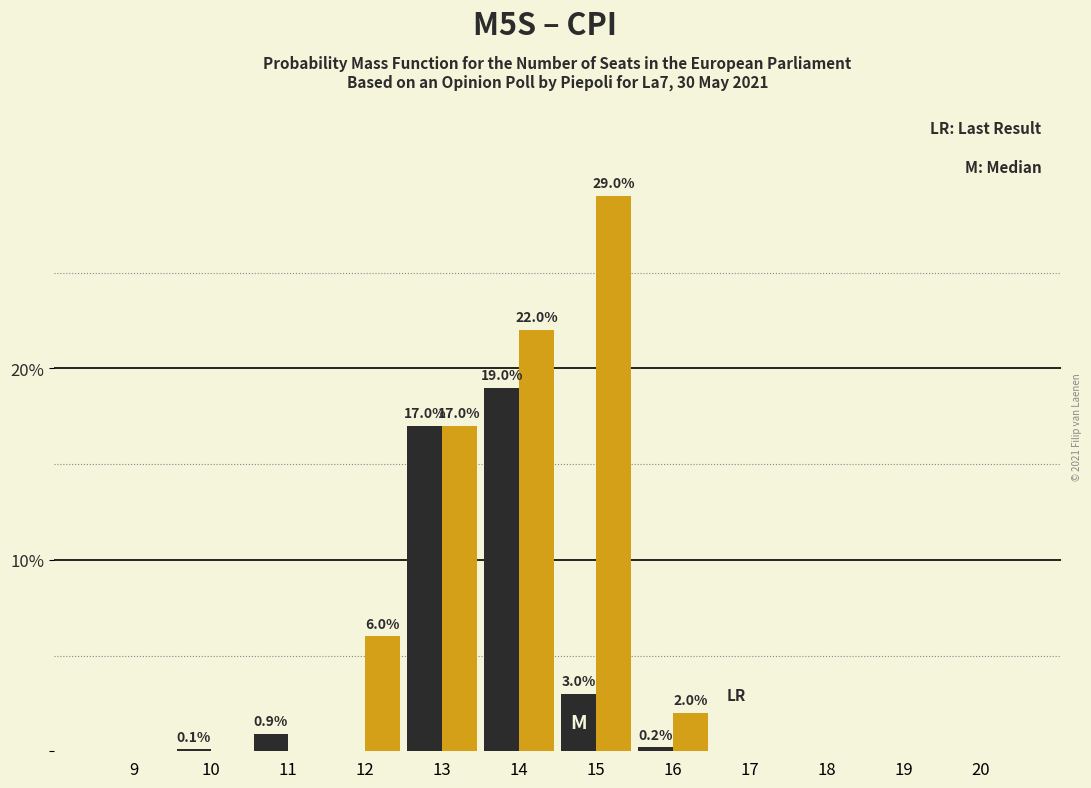

At which category is the sum across all series the highest?

14